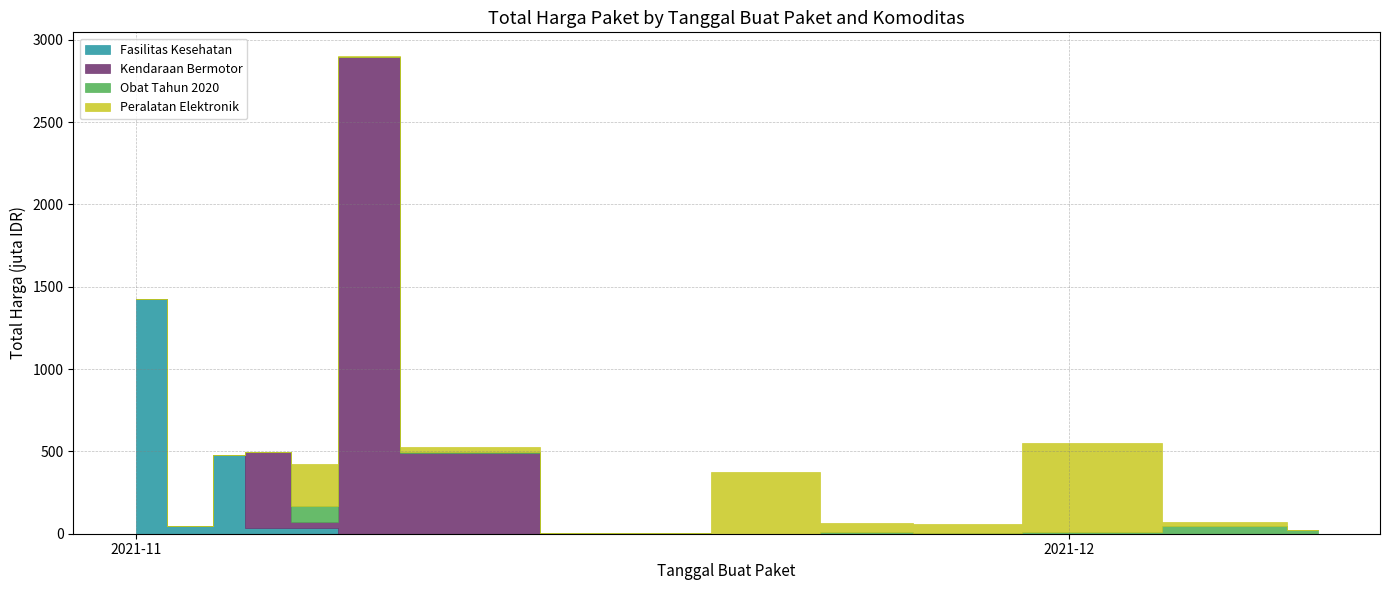

The value of Obat Tahun 2020 at 2021-11-01 is 0. True or false?

True